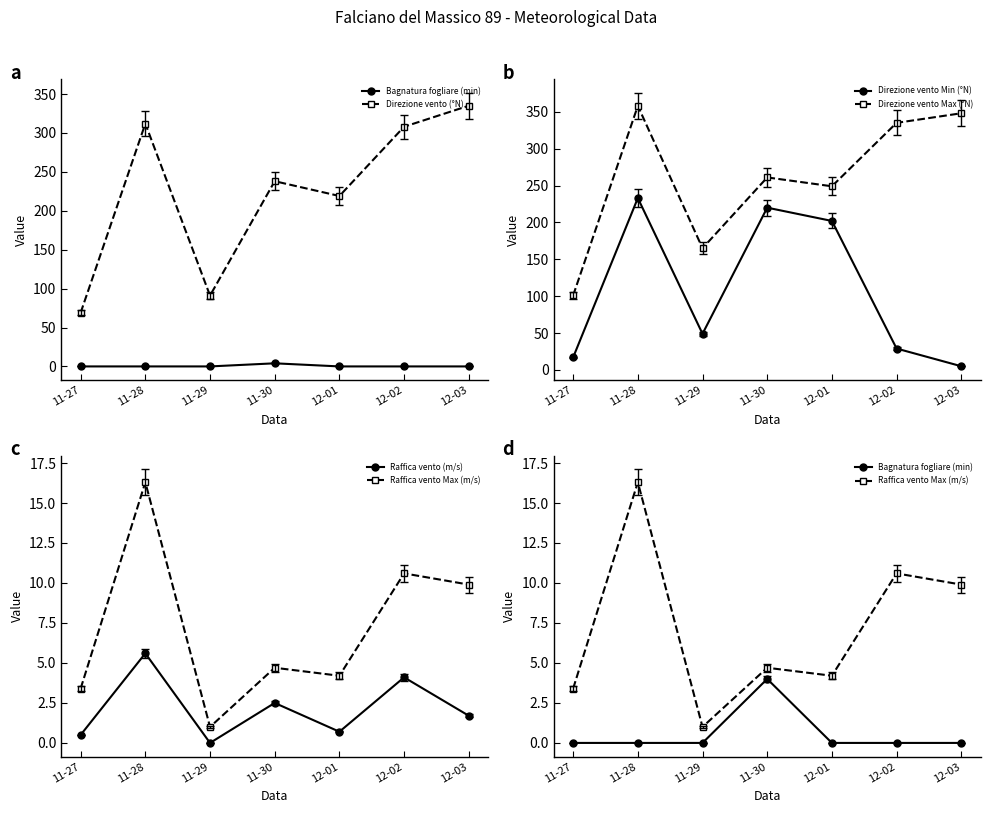

Which category has the lowest value across all series?

11-27